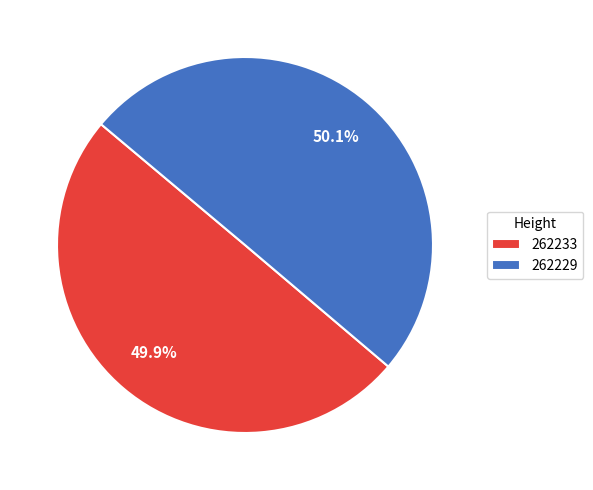

How many slices are in this pie chart?

2